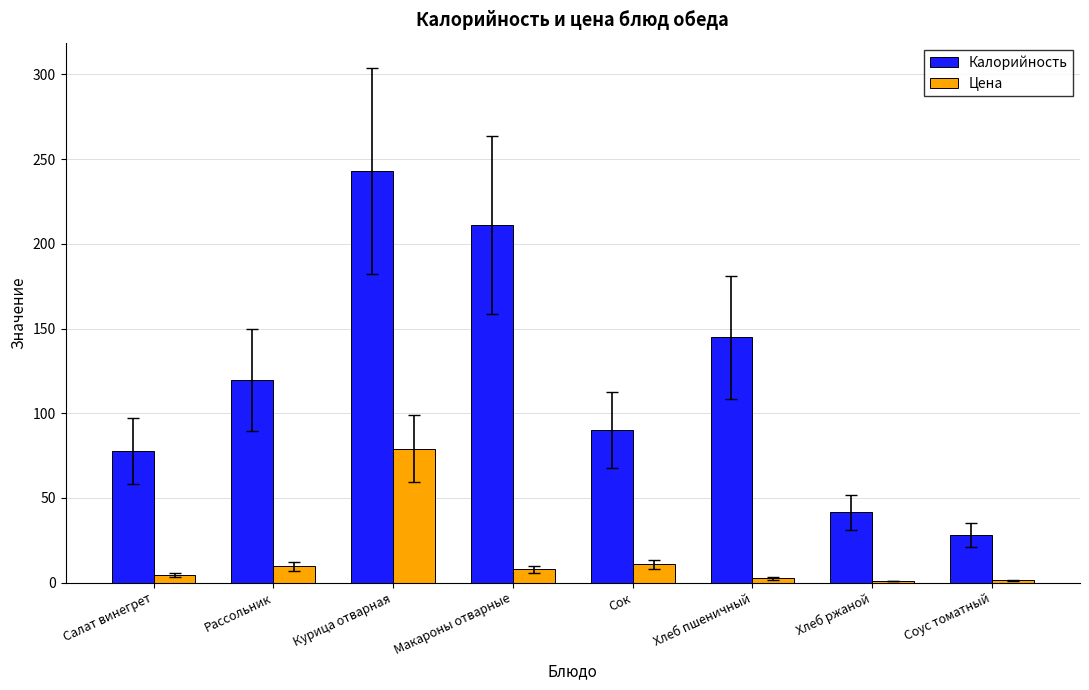

Which label corresponds to the largest value in the chart?

Курица отварная